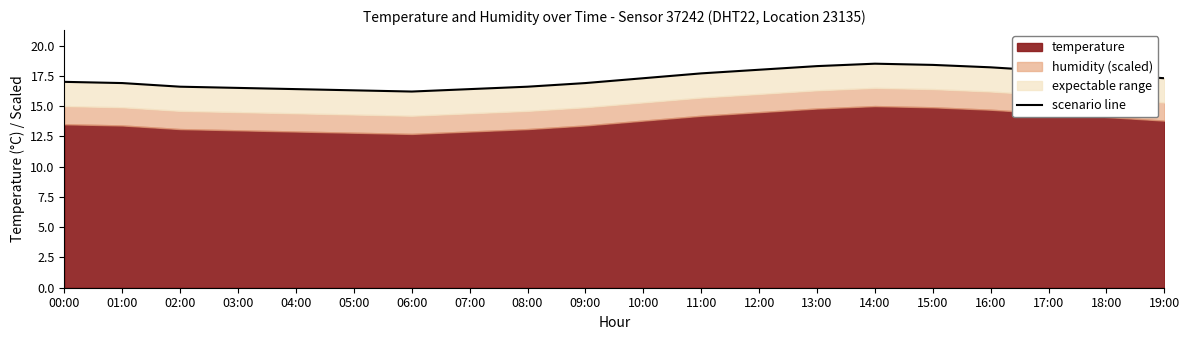

How many points are lower than both their immediate neighbors (excluding endpoints)?

1